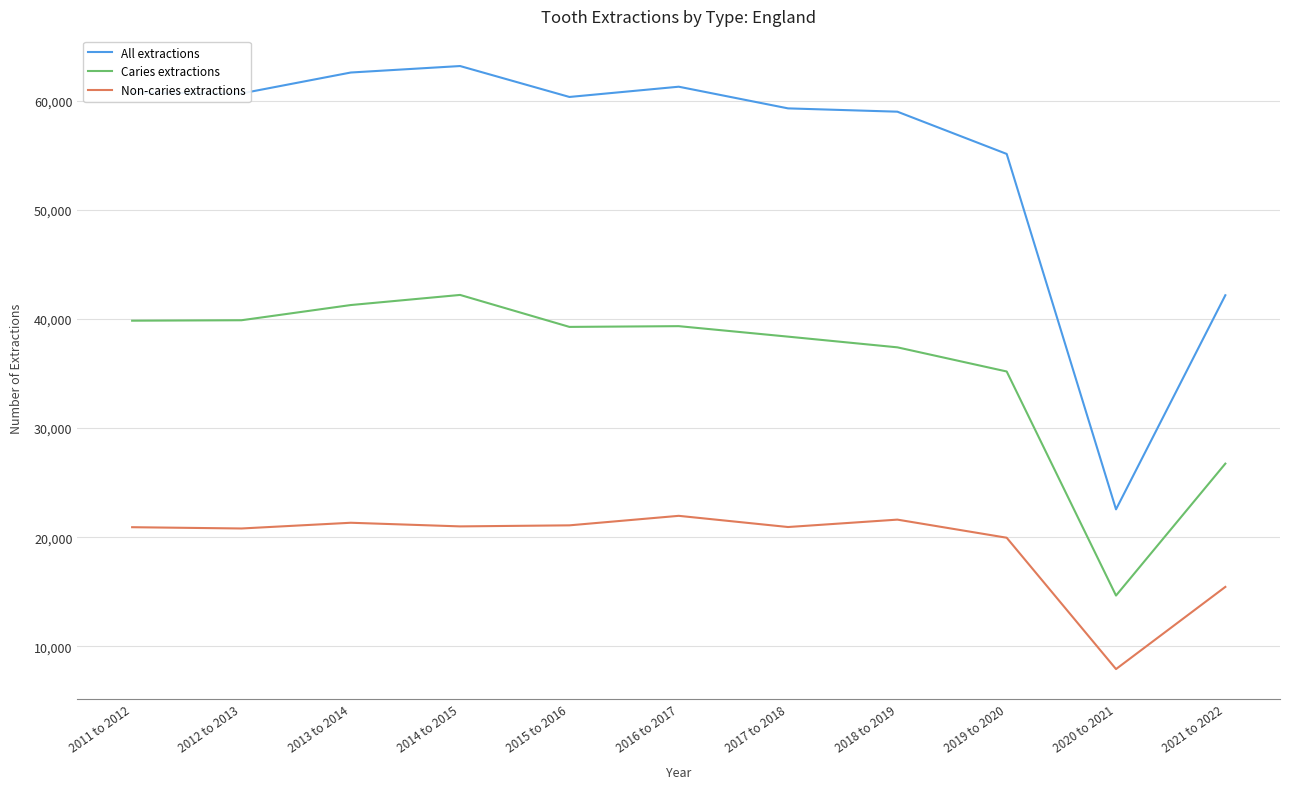

True or false: All extractions has a value of 106959 at 2013 to 2014.

False